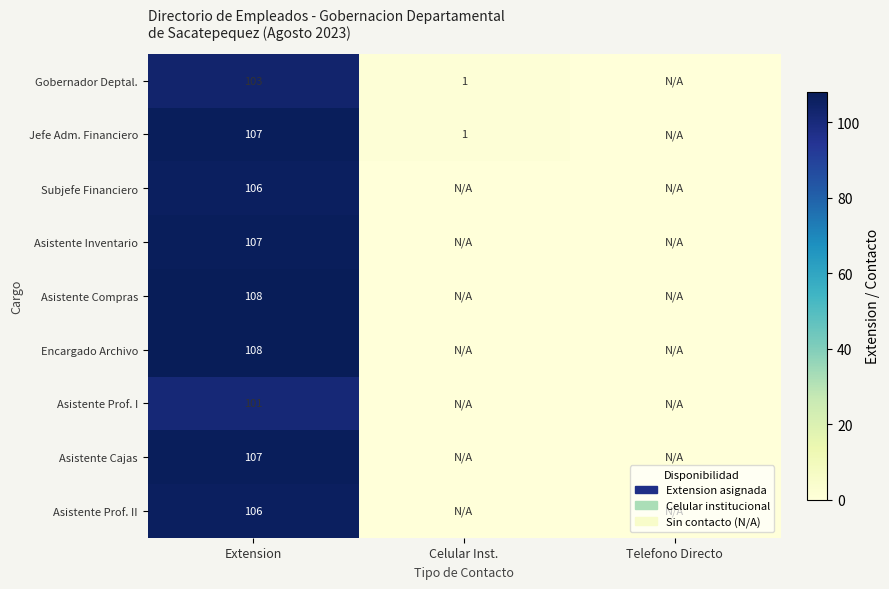

What is the total value across all series at Extension?

953